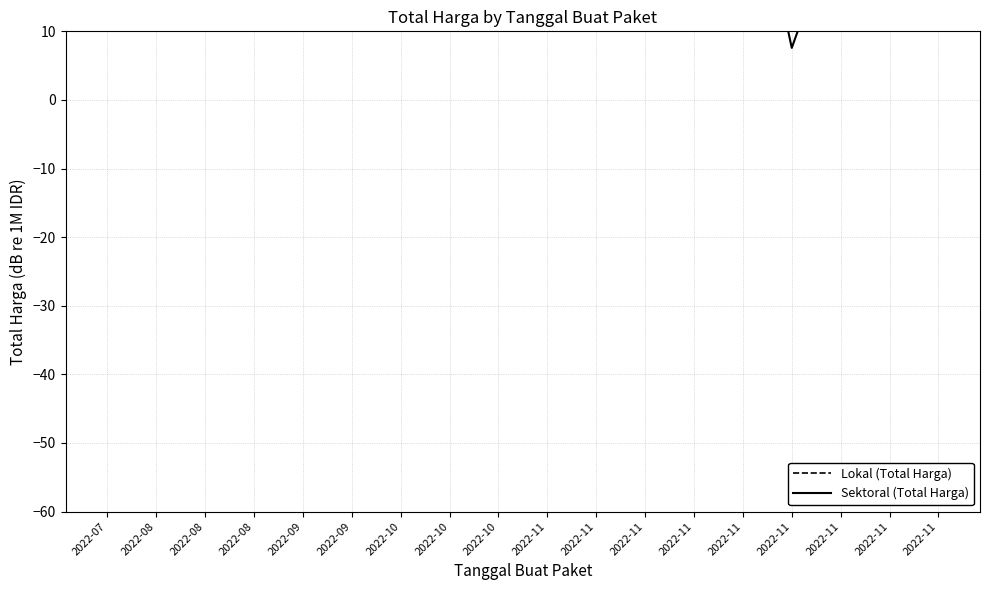

The value of Sektoral (Total Harga) at 2022-08 is 70.2. True or false?

False